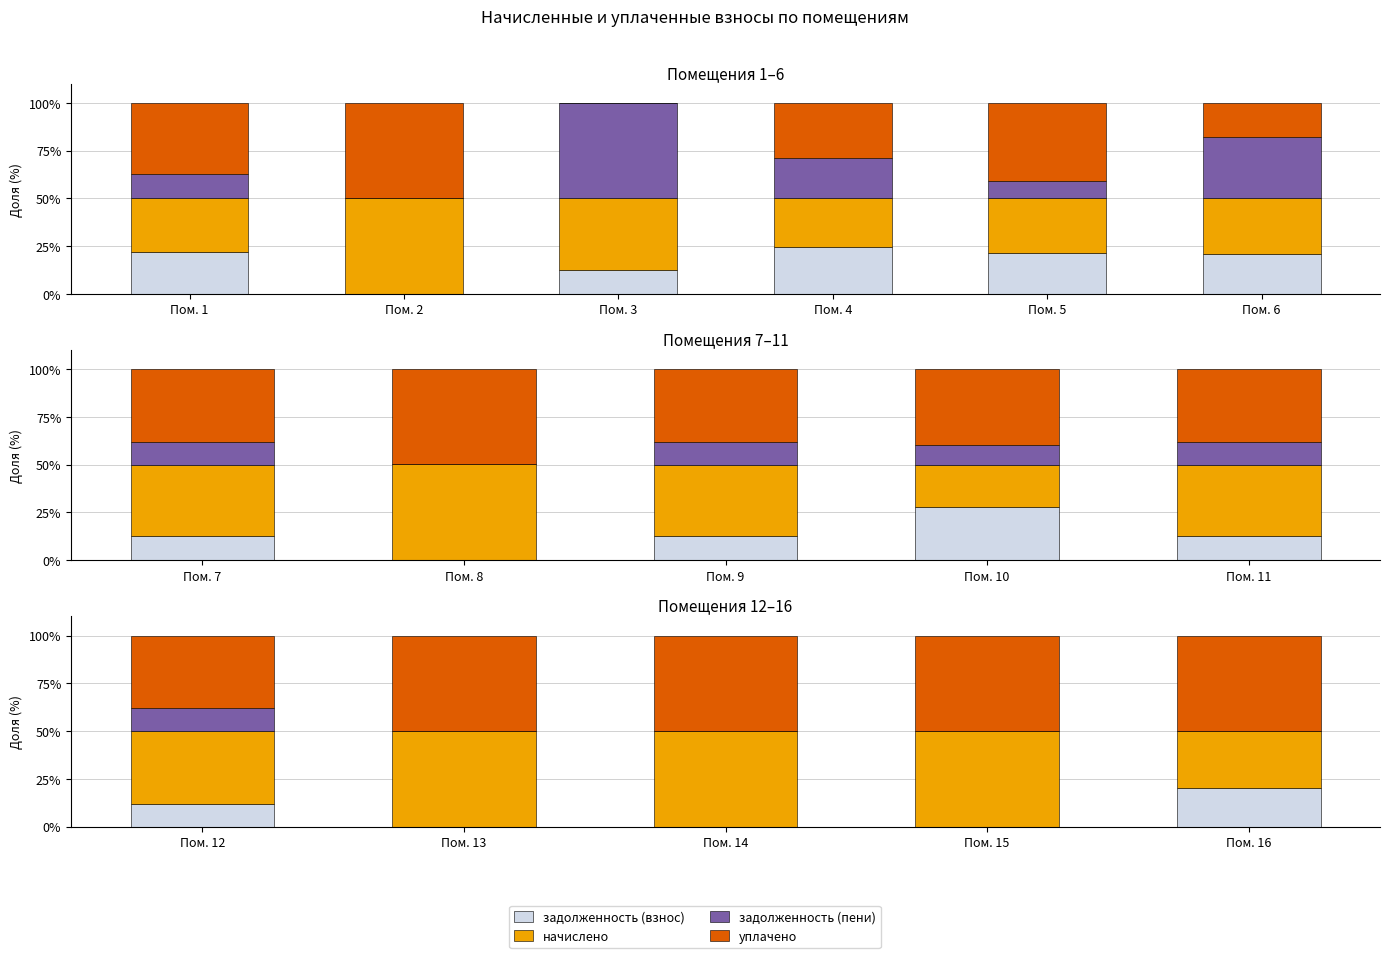

What is the value of the начислено bar at the 5th from the left?

30.0